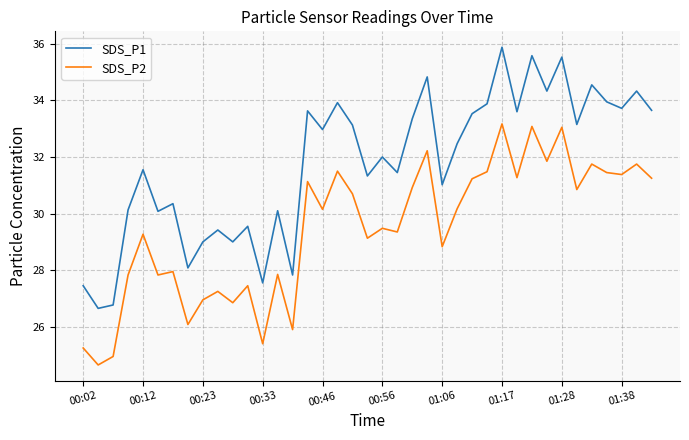

What is the difference between the maximum and minimum values in the SDS_P1 series?

9.2